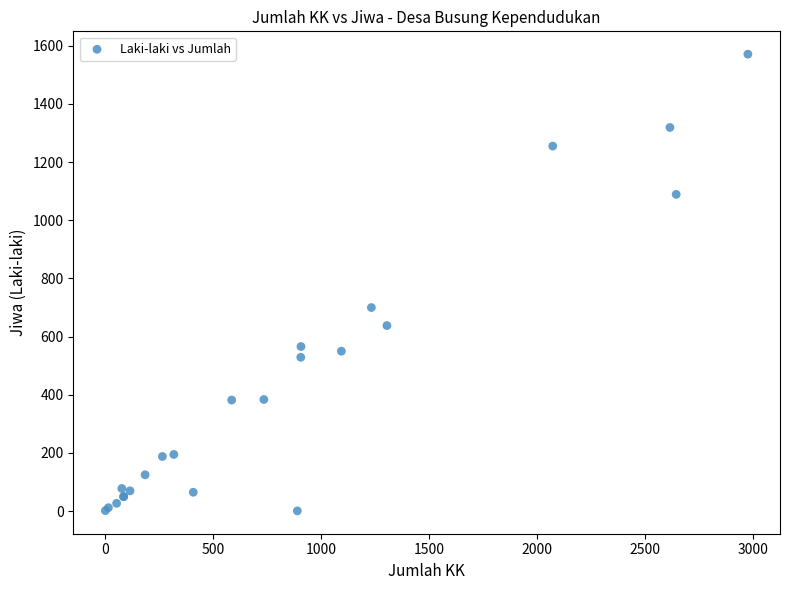

What Y value in the scatter plot is closest to 786?

700